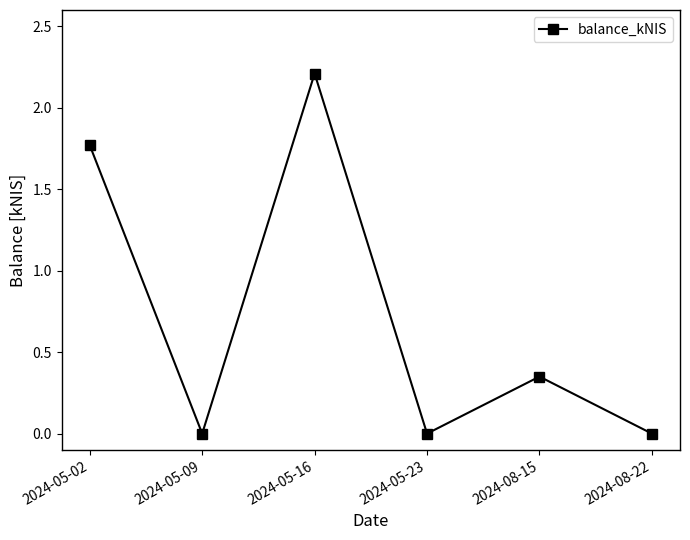

At which category does the chart reach its peak across all series?

2024-05-16